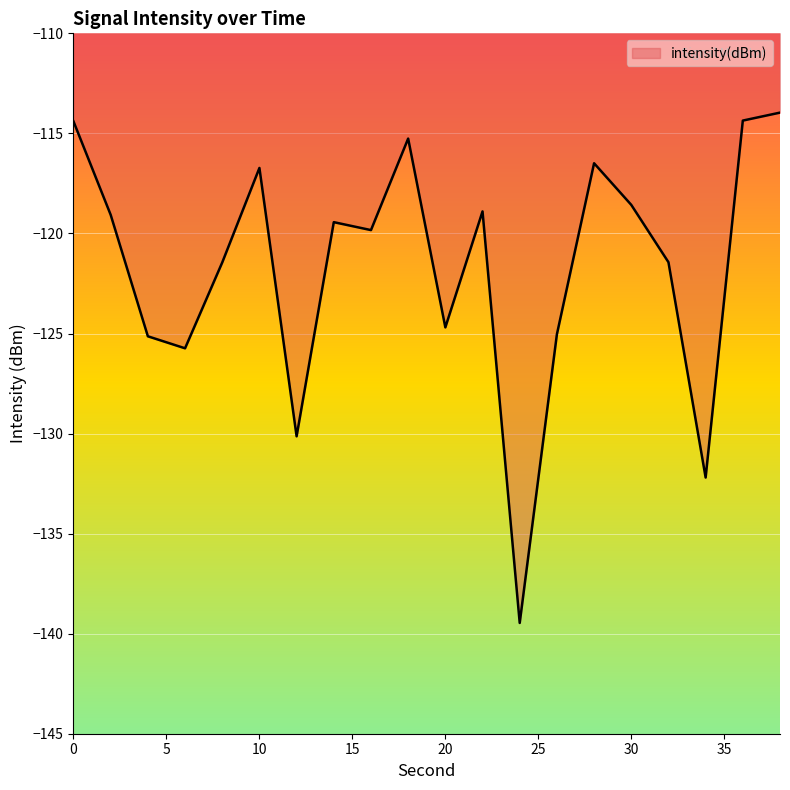

Is this an area chart (filled region under the line)?

No